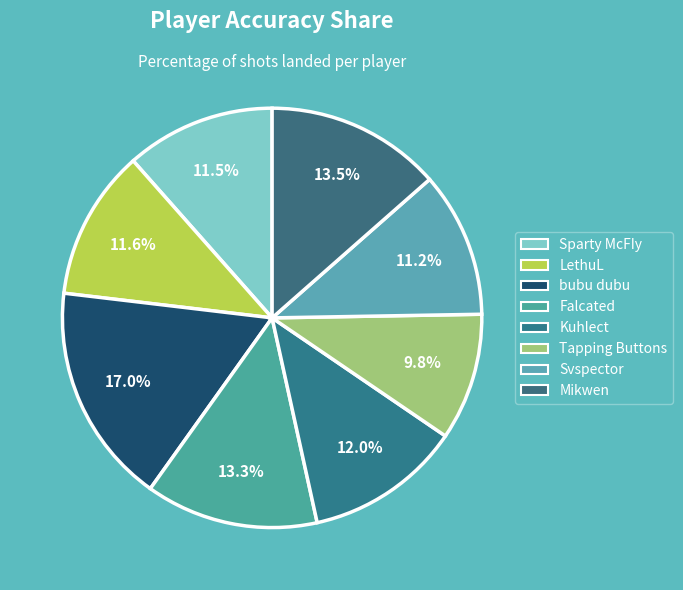

What percentage is the Mikwen slice, to the nearest percent?

14%